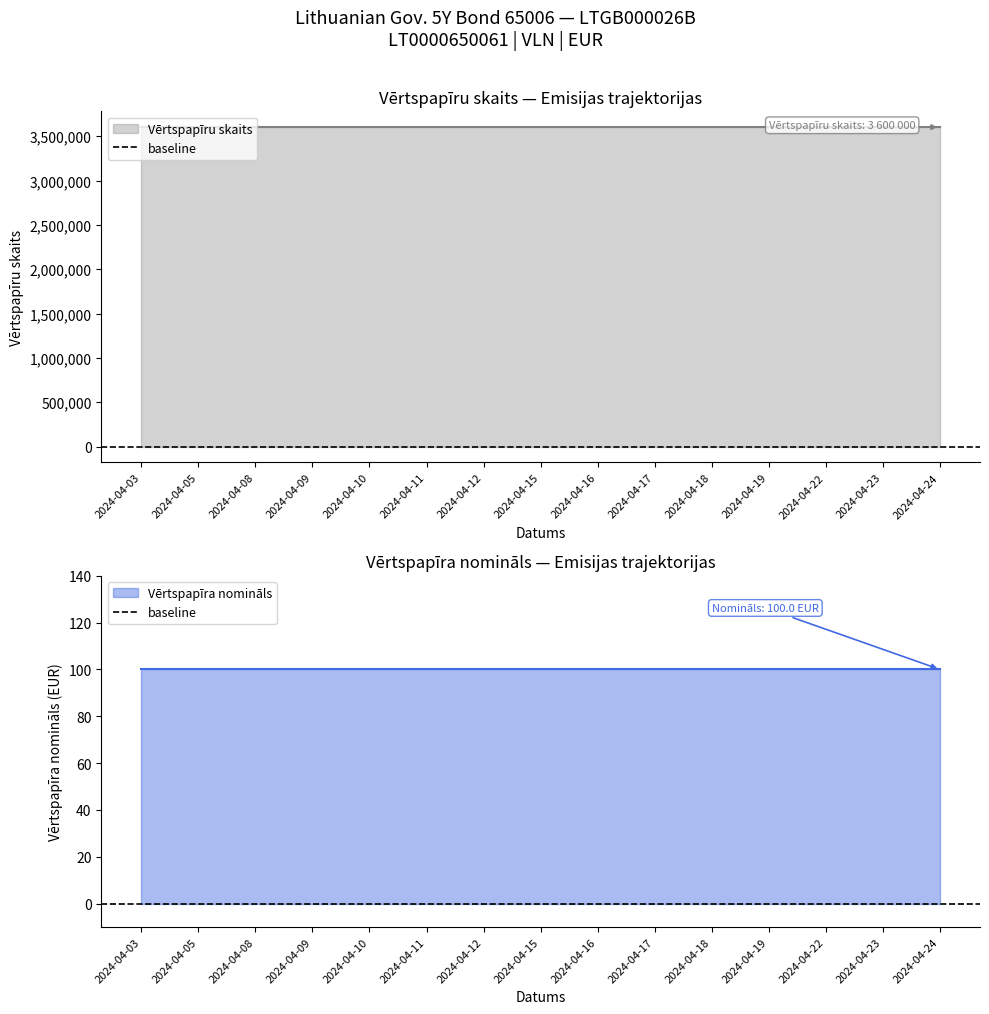

True or false: Vērtspapīra nomināls and Vērtspapīru skaits intersect in this chart.

False